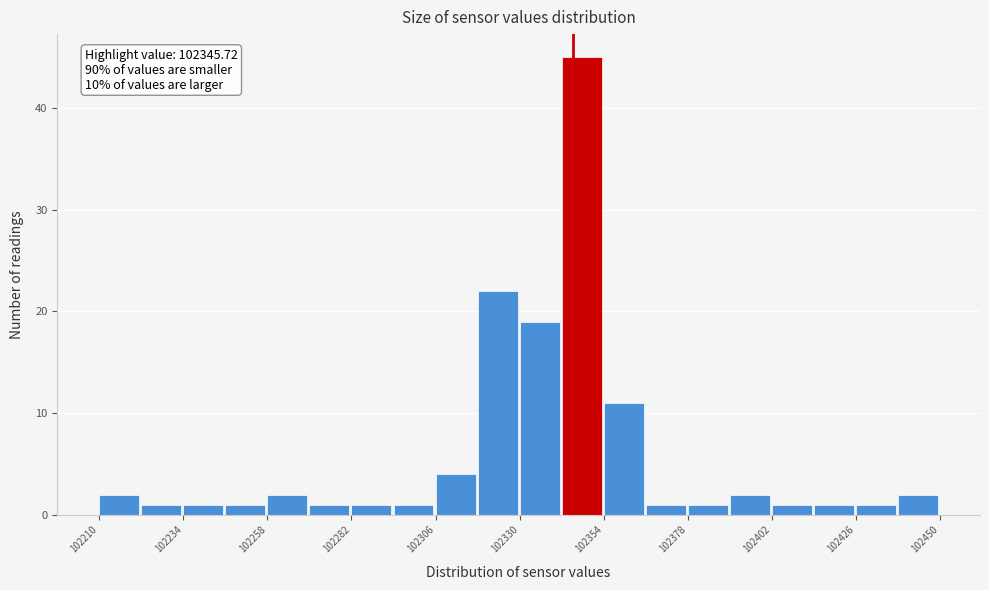

Read against the x-axis, roughly where is the centre of the tallest bar?

102350